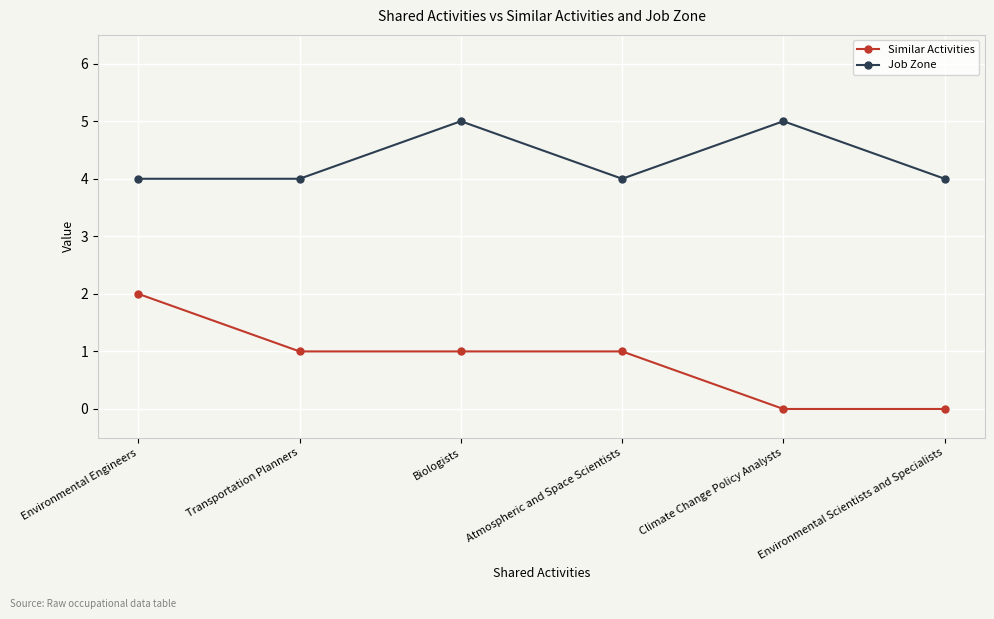

Which series has the largest range (max minus min)?

Similar Activities